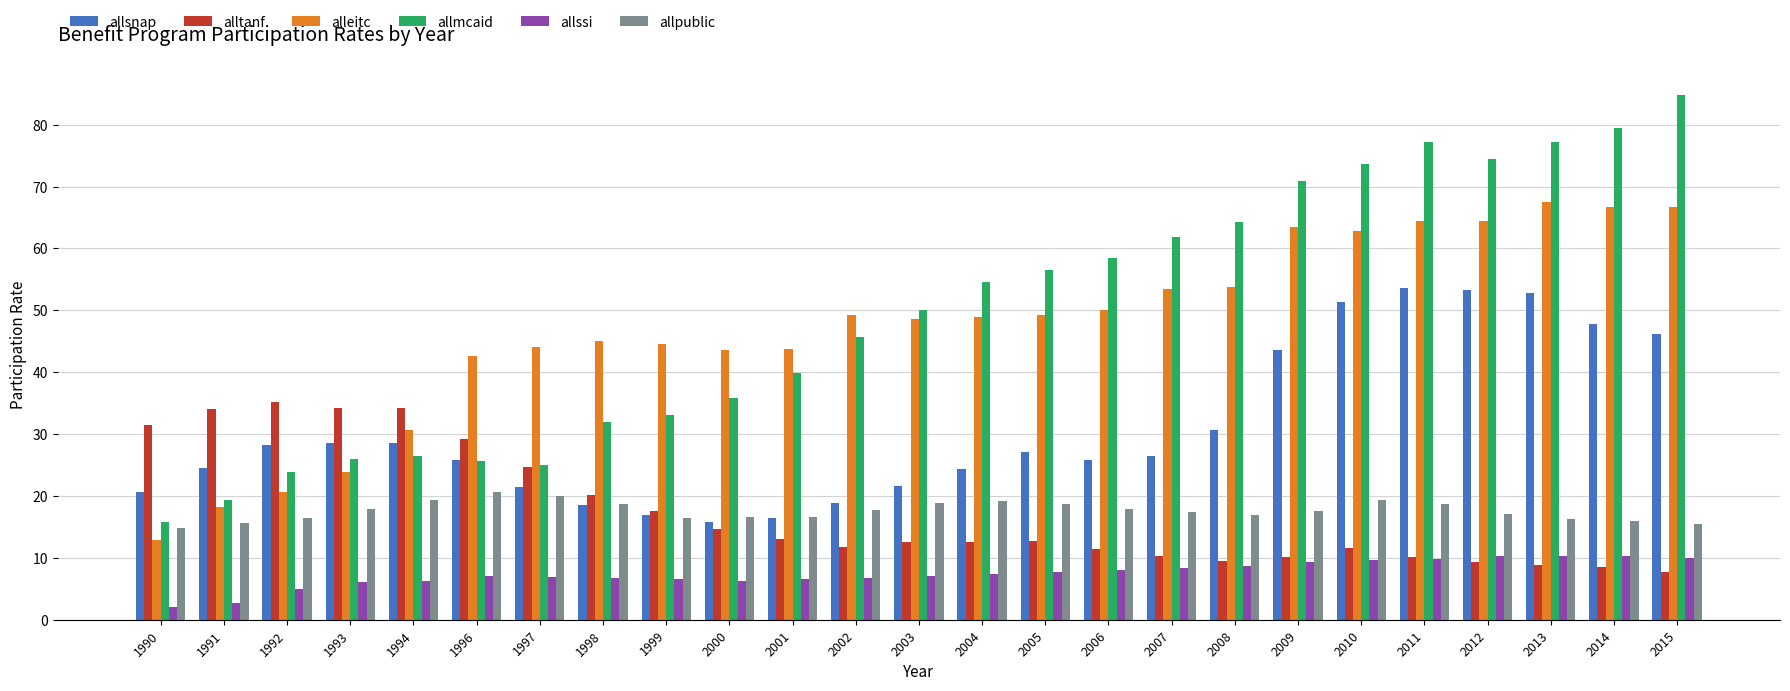

What is the difference between the maximum and minimum values in the allmcaid series?

69.0